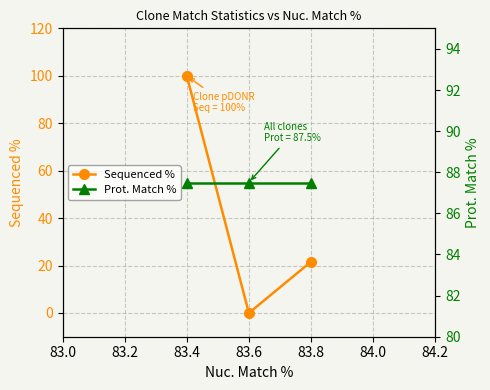

Does the chart display data point markers on the line(s)?

Yes